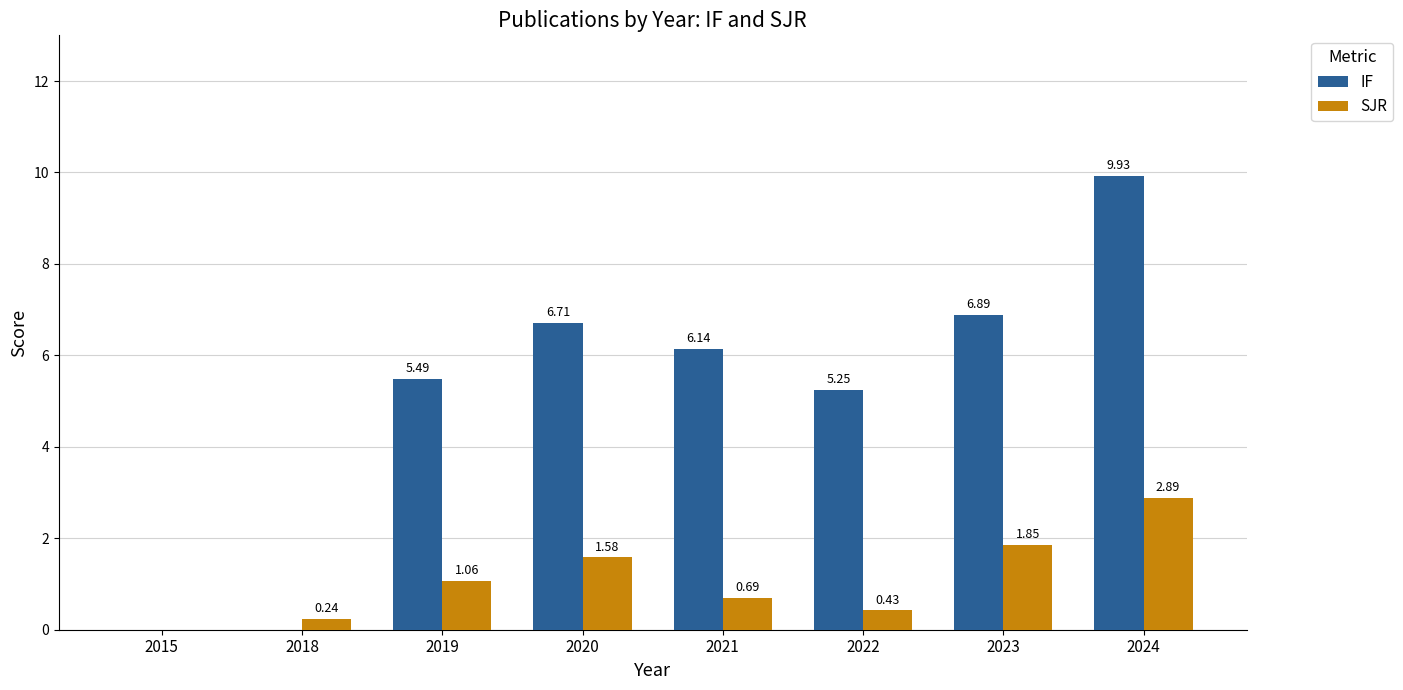

How many data points does each series have?

8